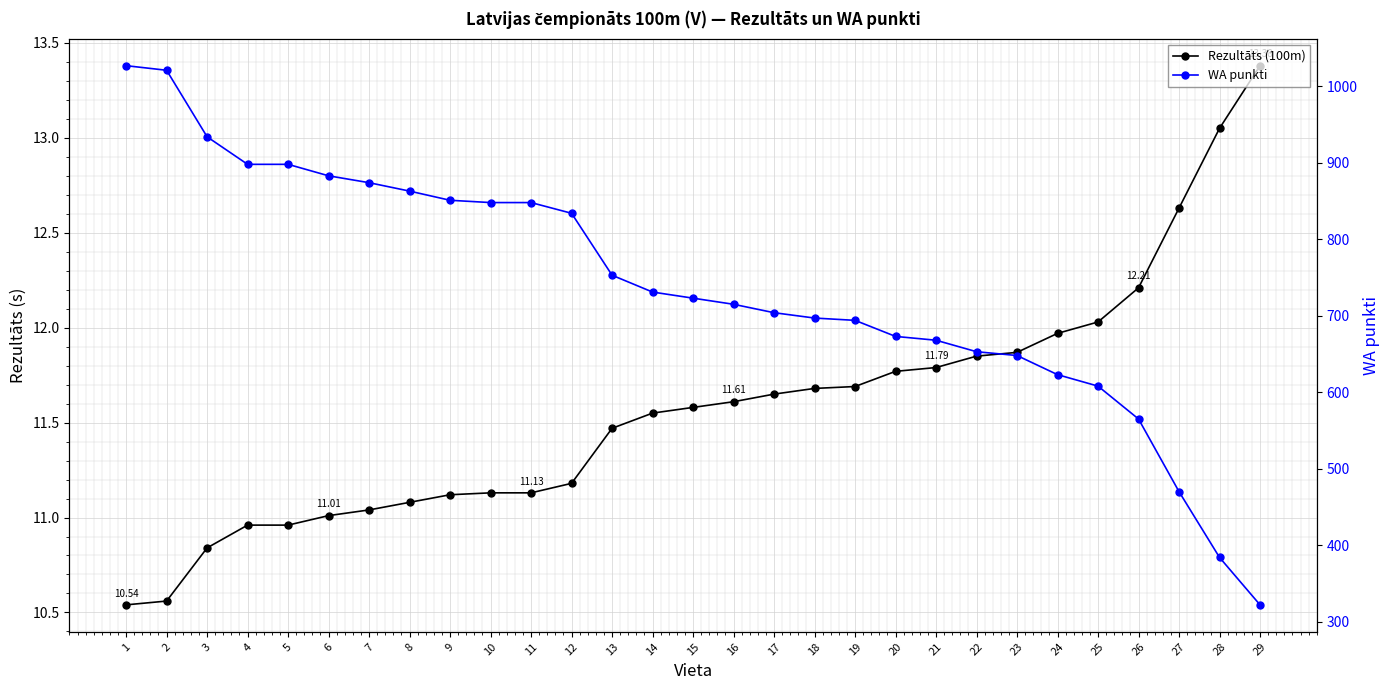

Rank the series by their maximum value, from lowest to highest.

Rezultāts (100m), WA punkti